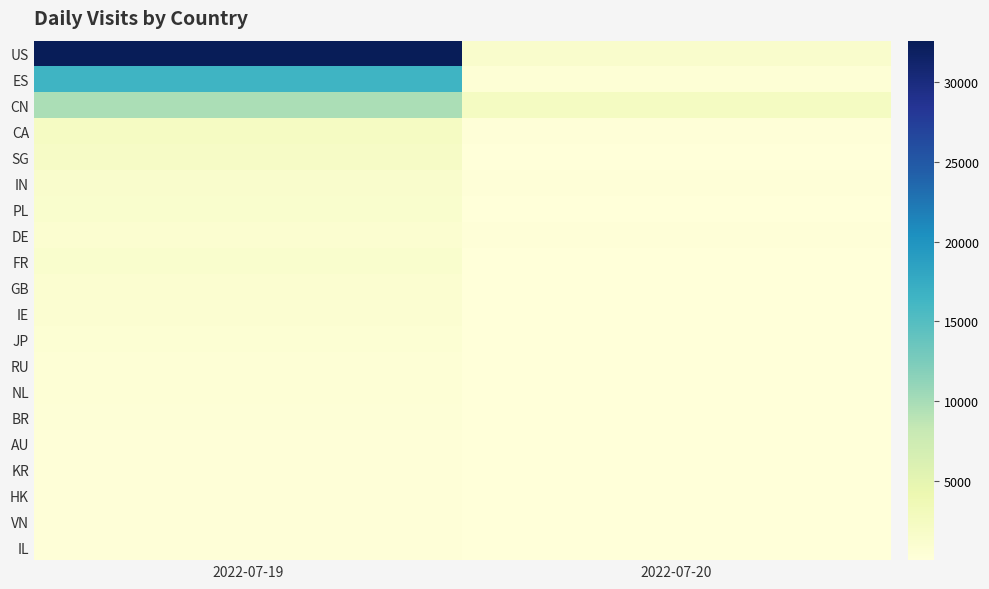

Which series has the largest total across all categories?

US